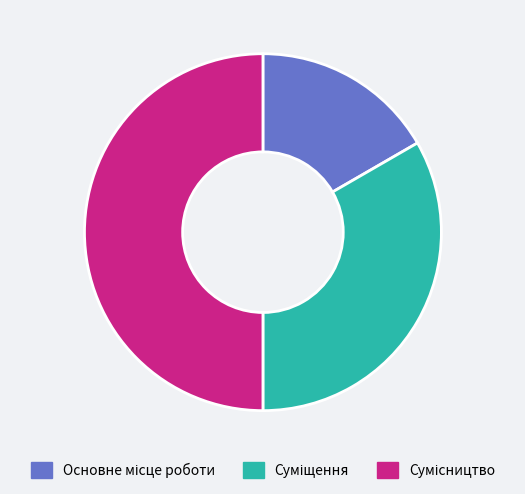

How many slices are in this pie chart?

3